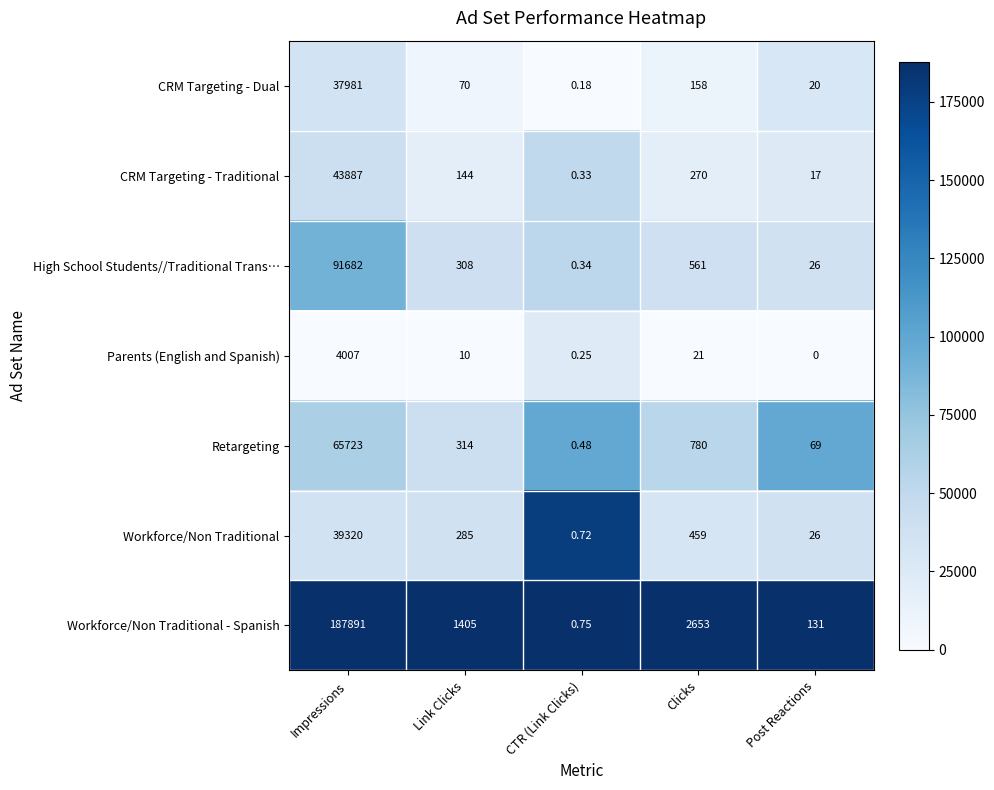

List the labels in order of Workforce/Non Traditional - Spanish value, smallest first.

CTR (Link Clicks), Post Reactions, Link Clicks, Clicks, Impressions